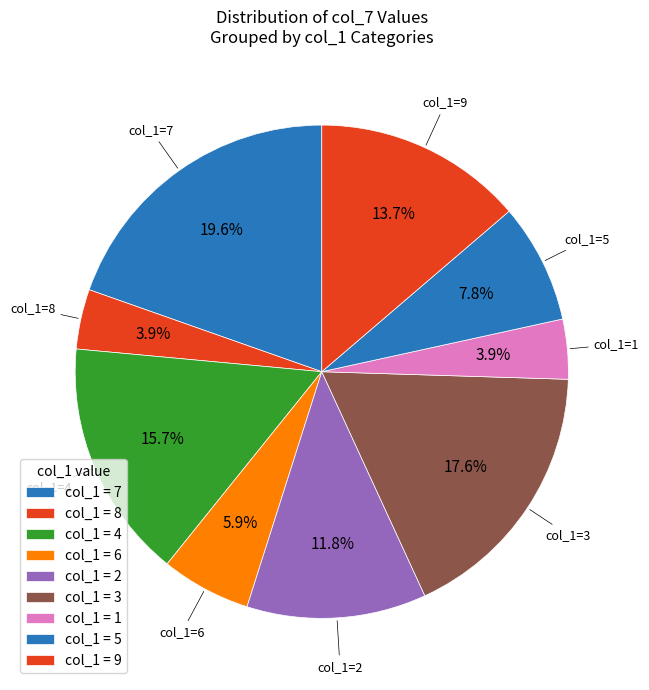

How many slices are in this pie chart?

9